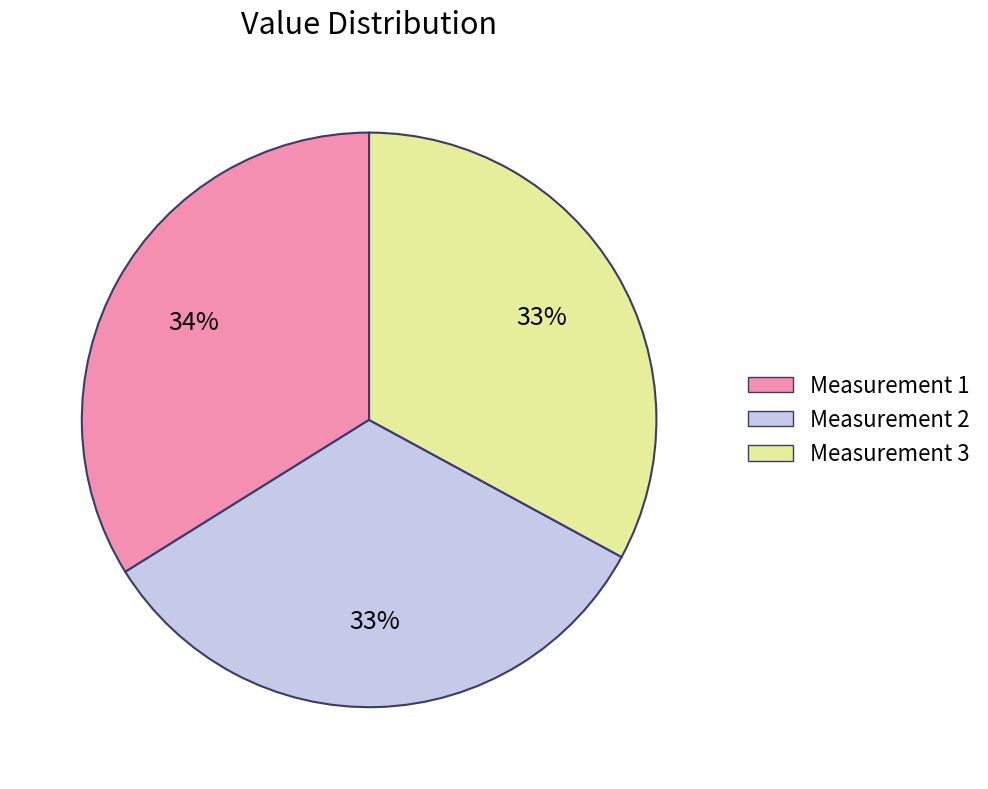

Which slice is the largest?

Measurement 1